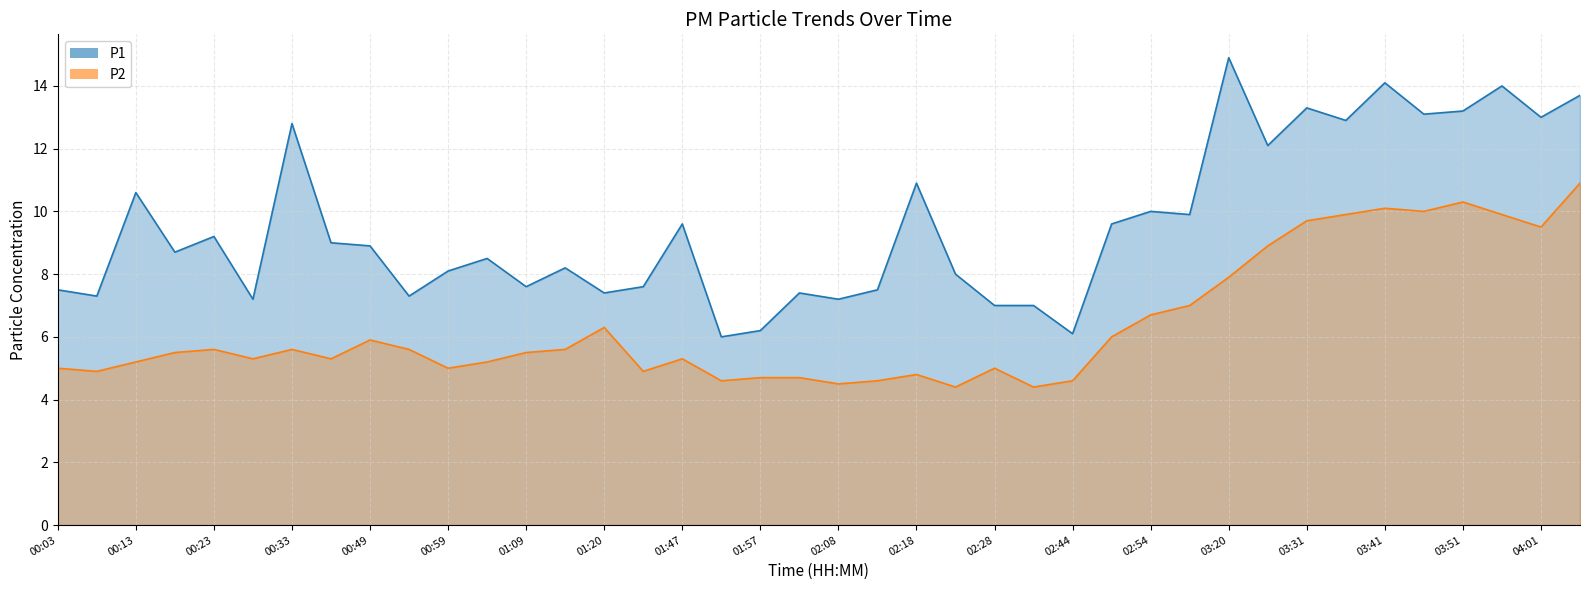

What is the approximate value of P2 at 01:41?

4.9